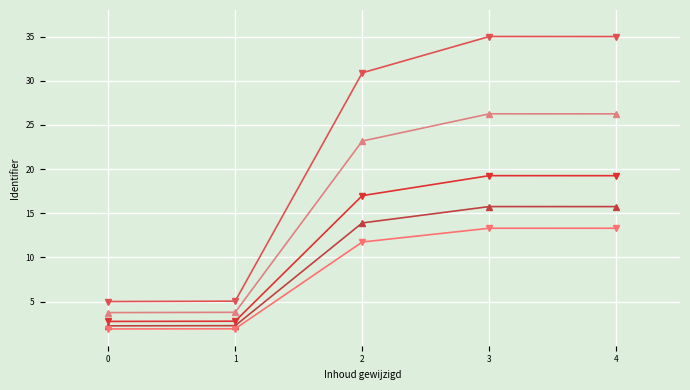

What is the spread (max minus min) of values at 4?

21.7